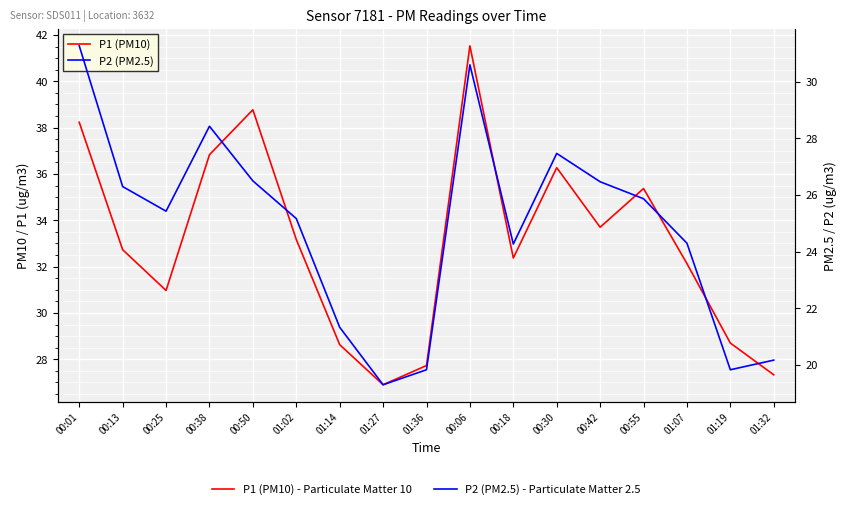

Reading right to left, list all the values displayed in this chart.

P1 (PM10): 27.3	28.7	32.1	35.4	33.7	36.3	32.4	41.5	27.7	26.9	28.6	33.2	38.8	36.8	31.0	32.7	38.2
P2 (PM2.5): 20.2	19.8	24.3	25.9	26.5	27.5	24.3	30.6	19.8	19.3	21.3	25.2	26.5	28.4	25.4	26.3	31.3